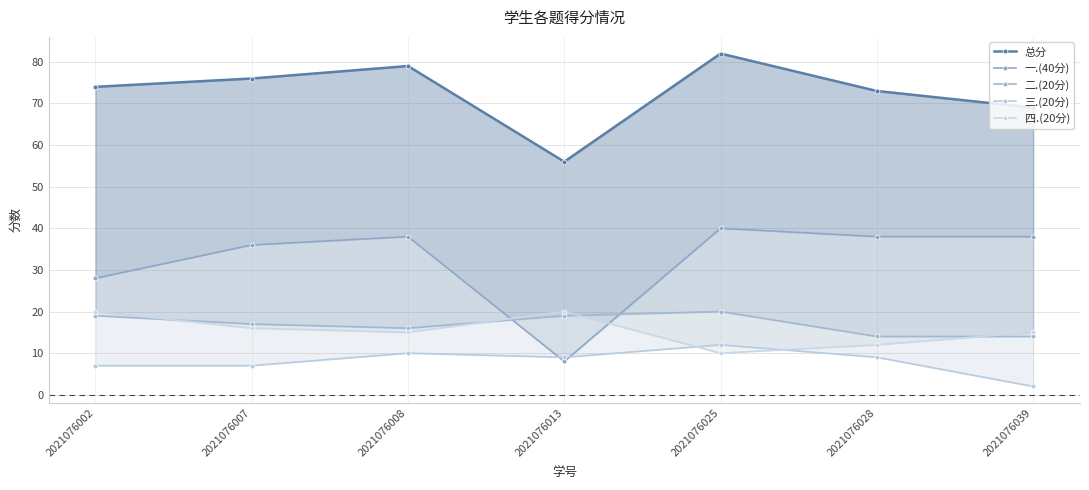

Where does the 二.(20分) series first go above 17?

2021076002